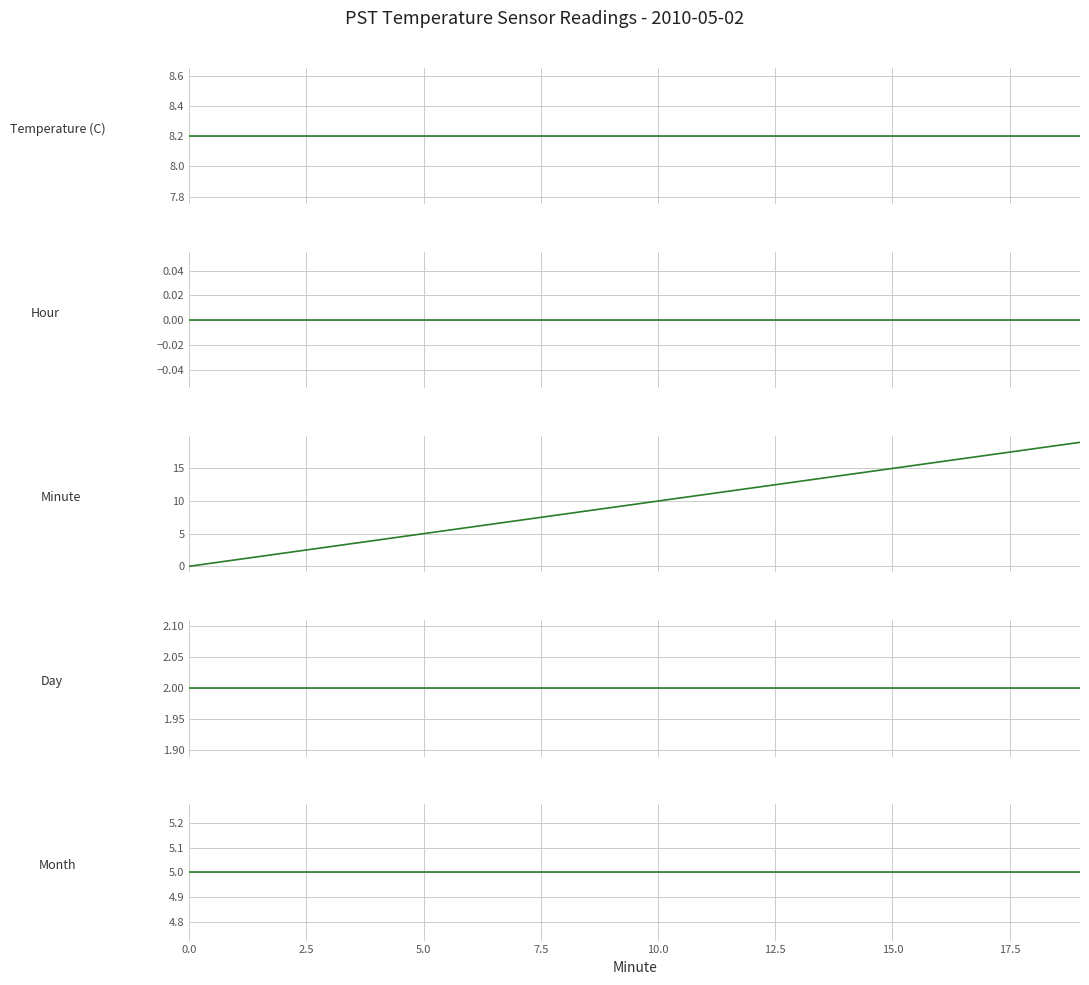

True or false: Day and Minute cross at least once.

False